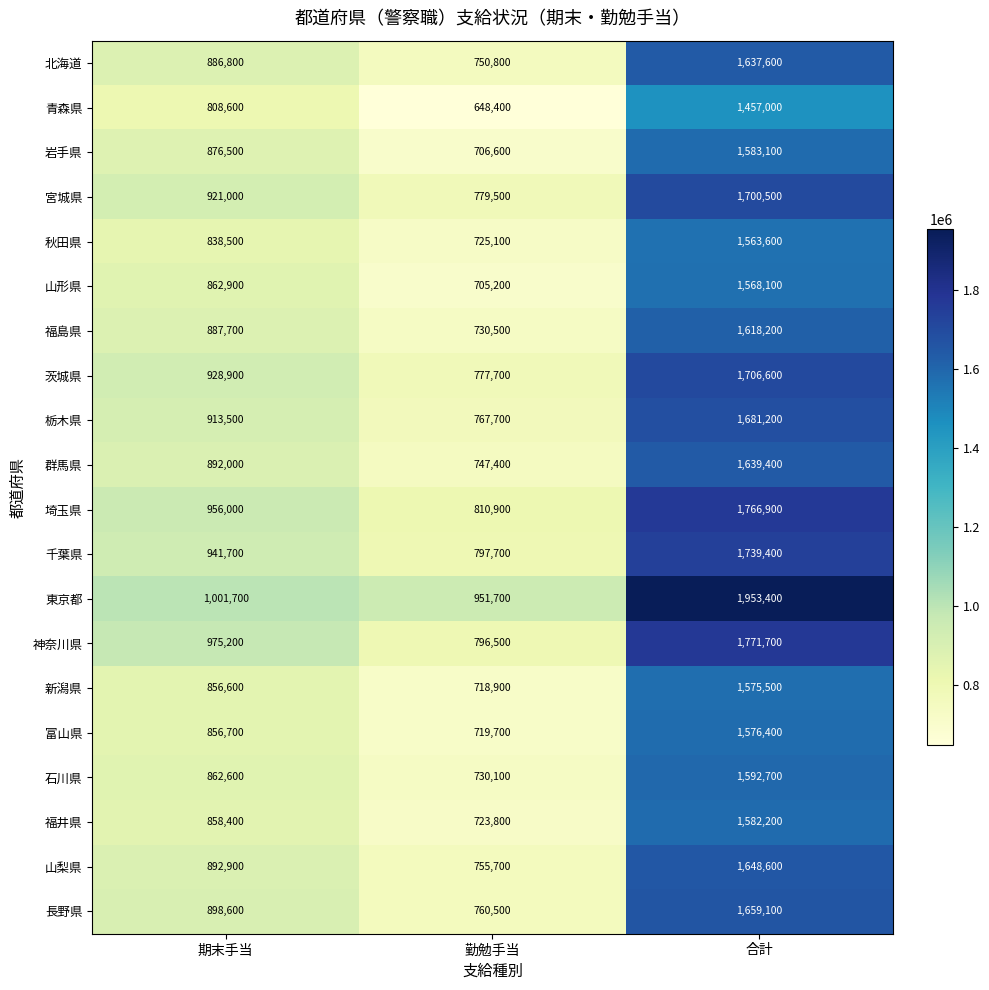

Rank the series at 期末手当 from lowest to highest value.

青森県, 秋田県, 新潟県, 富山県, 福井県, 石川県, 山形県, 岩手県, 北海道, 福島県, 群馬県, 山梨県, 長野県, 栃木県, 宮城県, 茨城県, 千葉県, 埼玉県, 神奈川県, 東京都